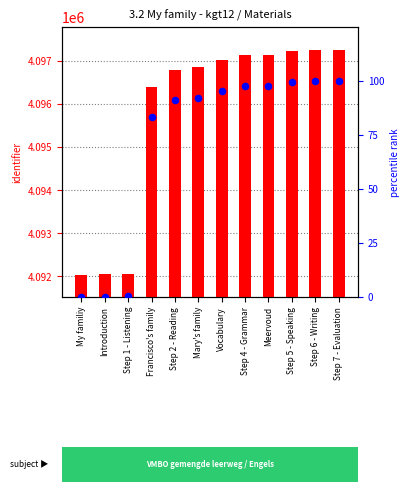

What are all the series names shown in the legend?

identifier value, percentile rank